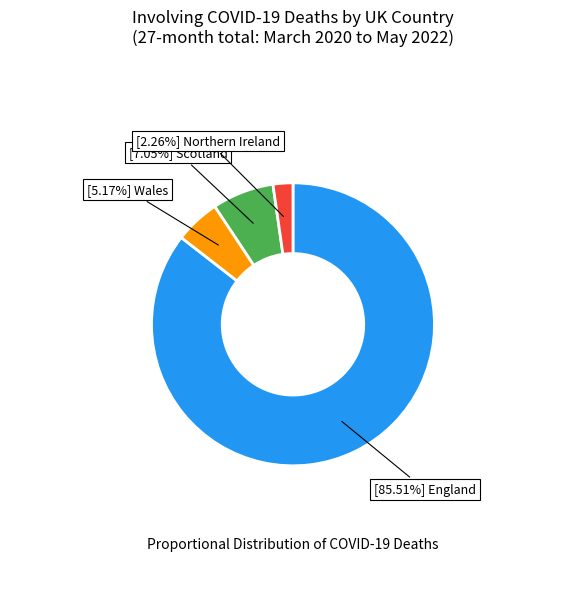

How many slices are in this pie chart?

4